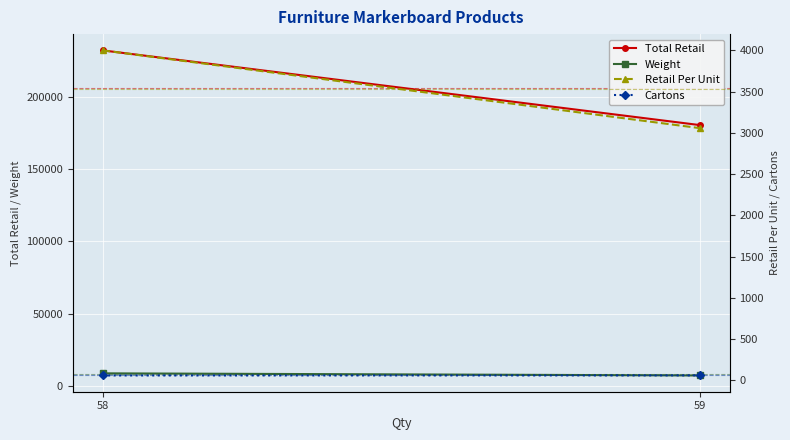

Rank the series at 58 from highest to lowest value.

Total Retail, Weight, Retail Per Unit, Cartons